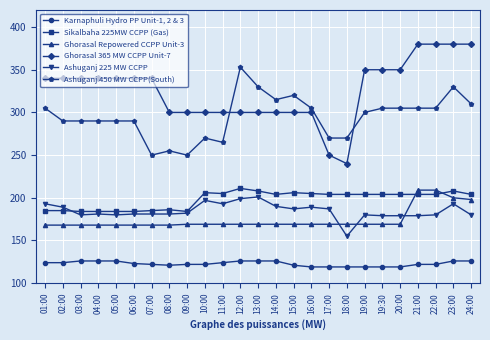

At which category is the sum across all series the highest?

23:00